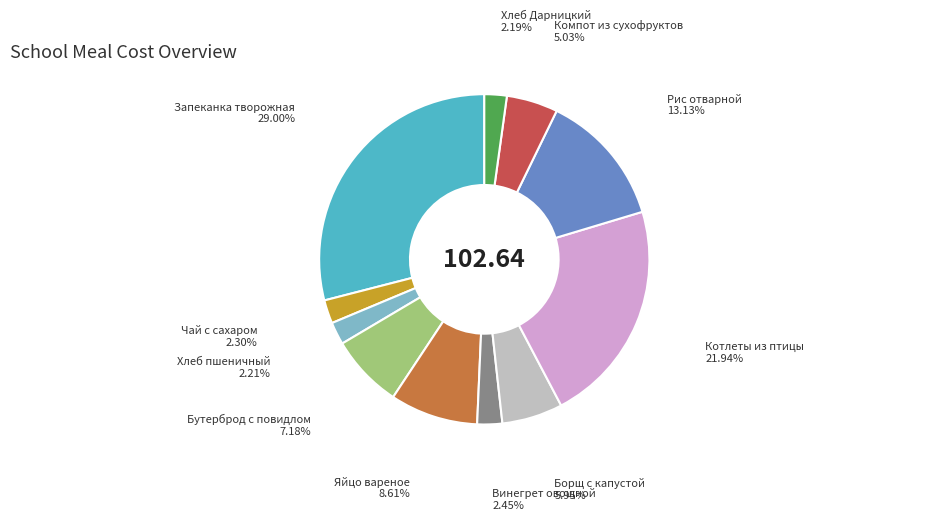

What is the largest slice in the pie chart?

Запеканка творожная